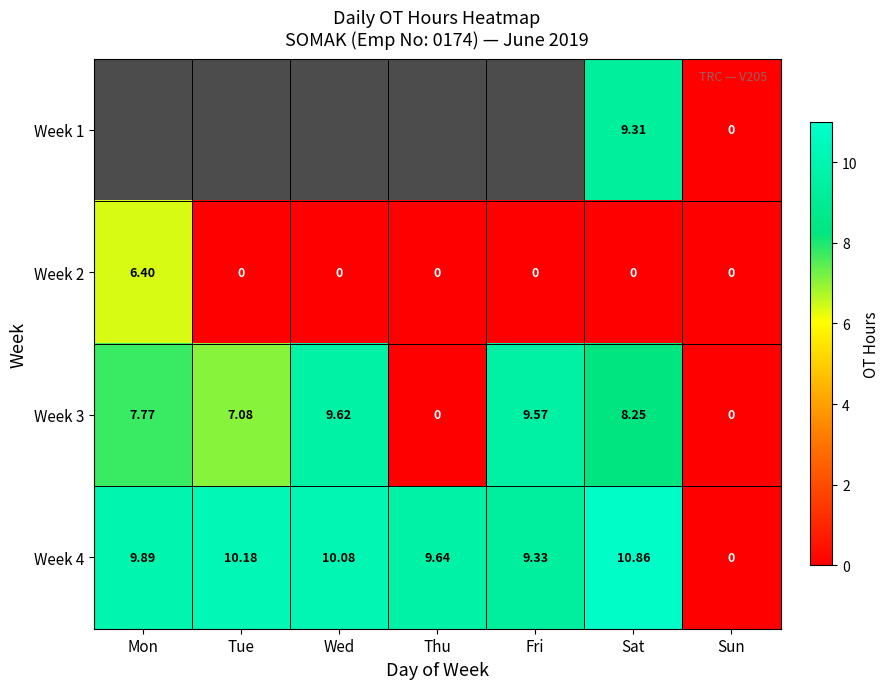

True or false: Week 2 has a value of 1.9 at Fri.

False